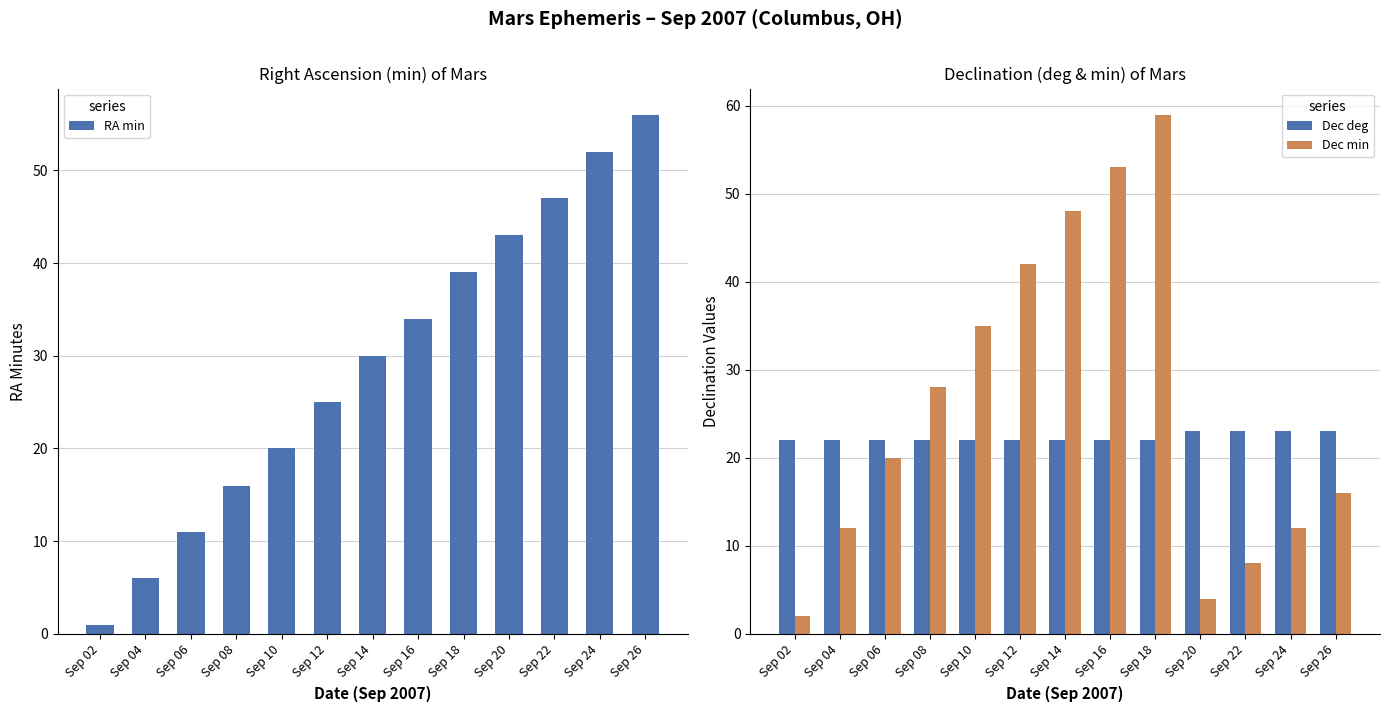

What are all the series names shown in the legend?

RA min, Dec deg, Dec min